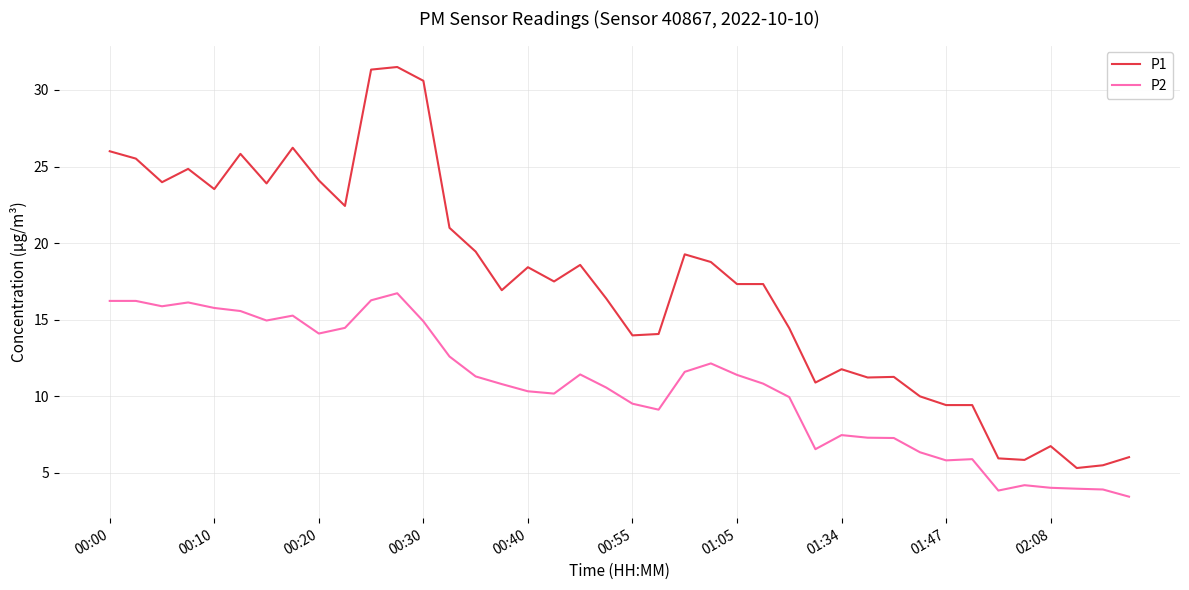

True or false: P2 and P1 intersect in this chart.

False